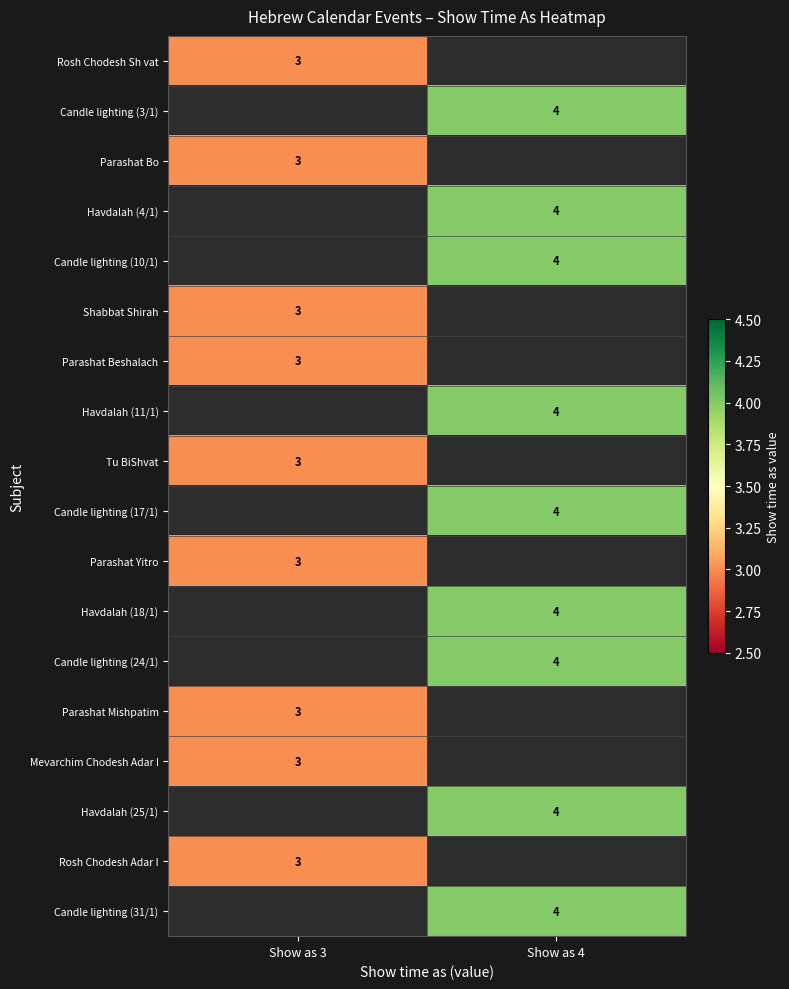

Is it true that Candle lighting (3/1) equals 4 at Show as 4?

True